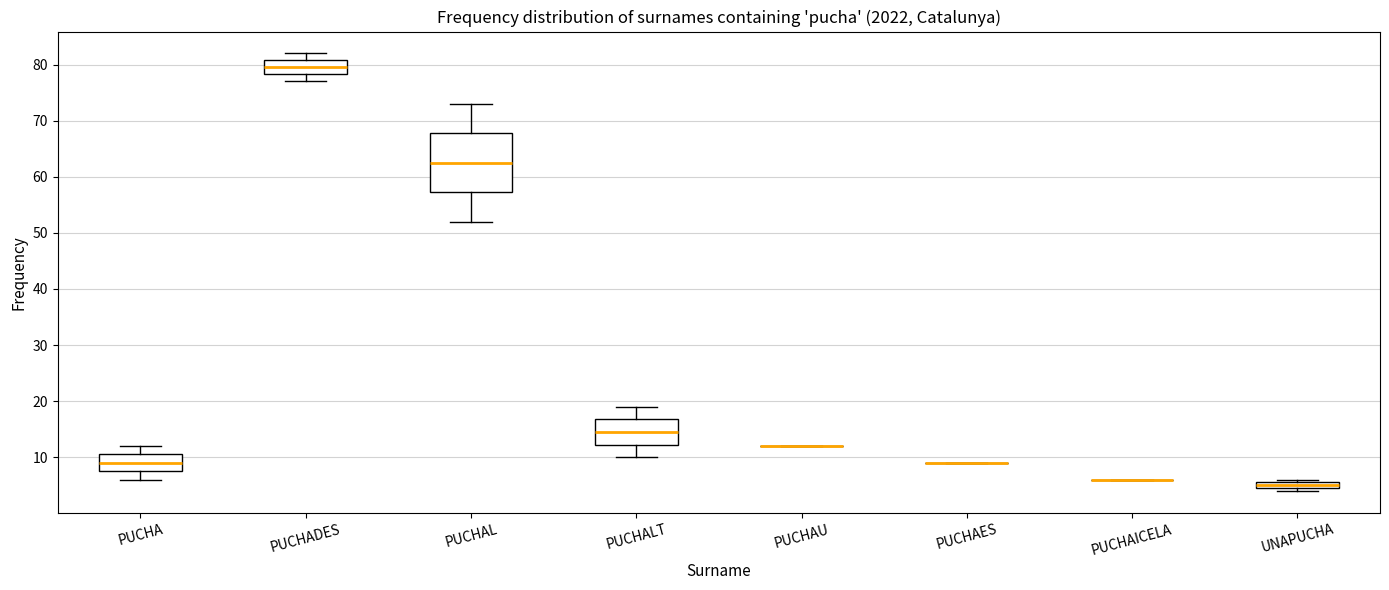

Comparing the boxes themselves (not the whiskers), which one is the tallest?

PUCHAL